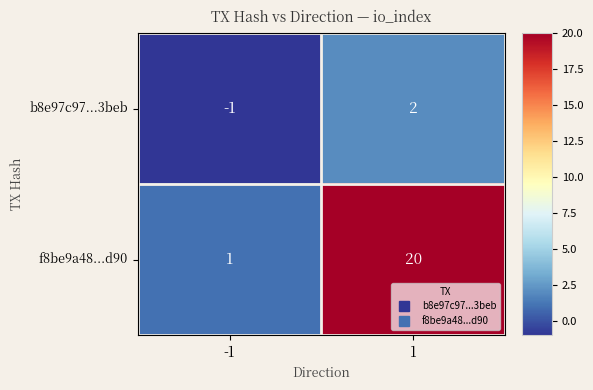

At which category does the chart reach its minimum across all series?

-1